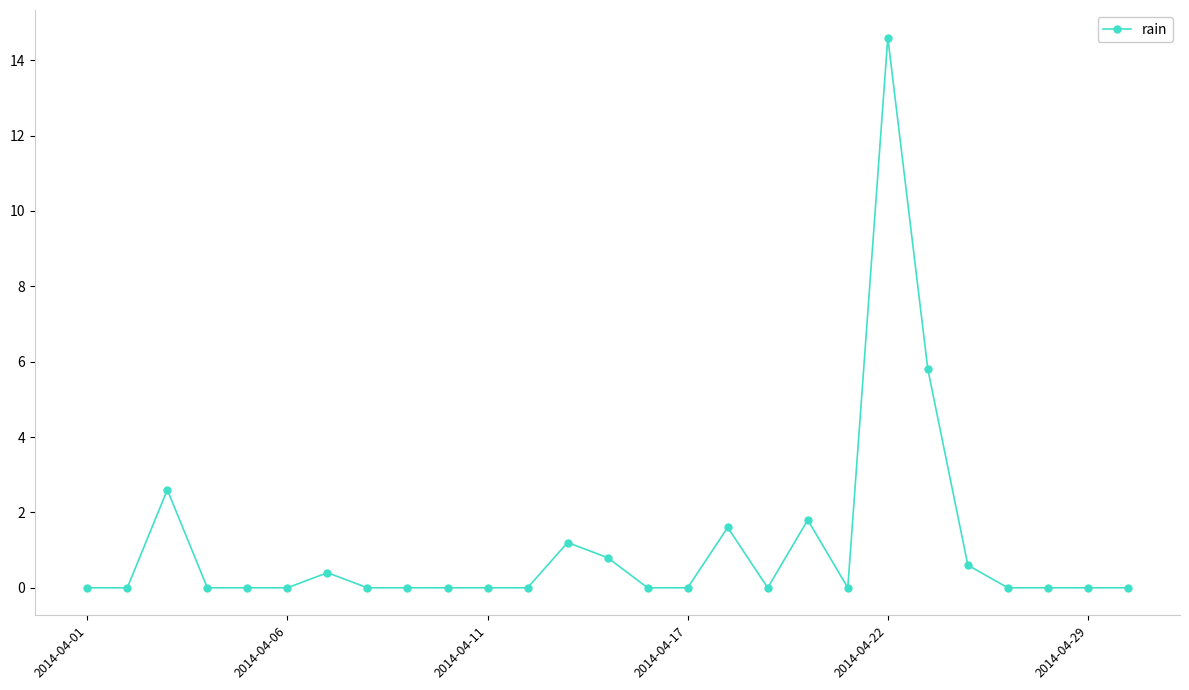

What is the value of the 22nd point from the left?

5.8